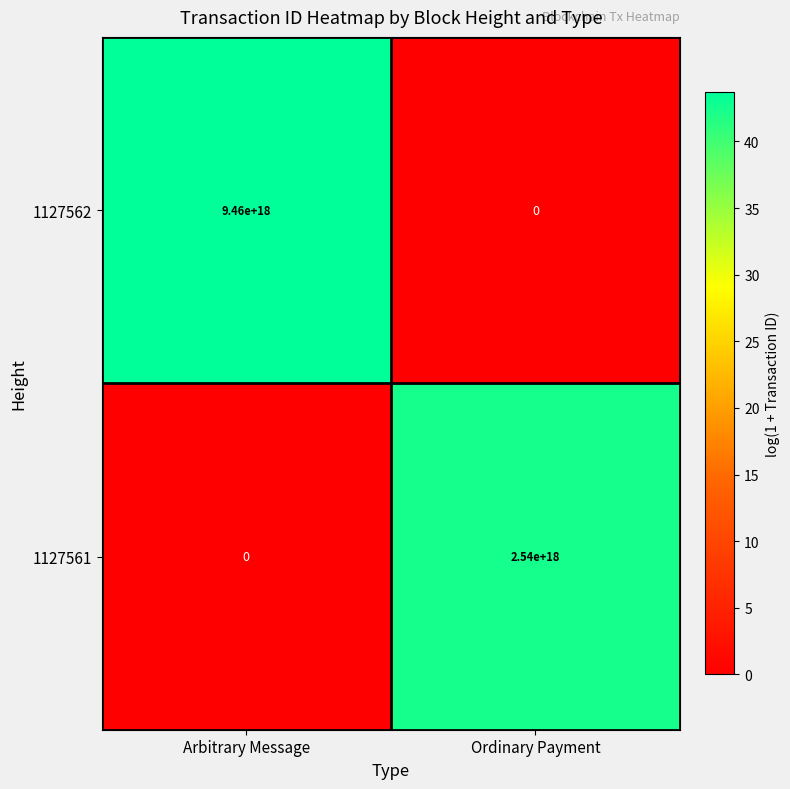

Which category has the lowest value in the 1127562 series?

Ordinary Payment